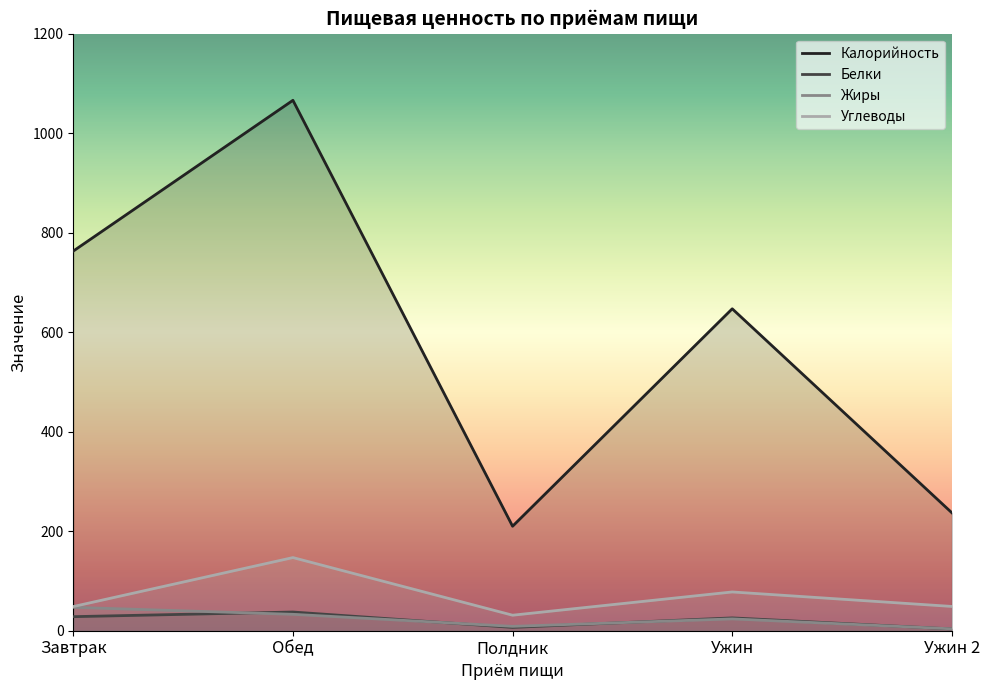

What is the sum of all Белки values?

101.9